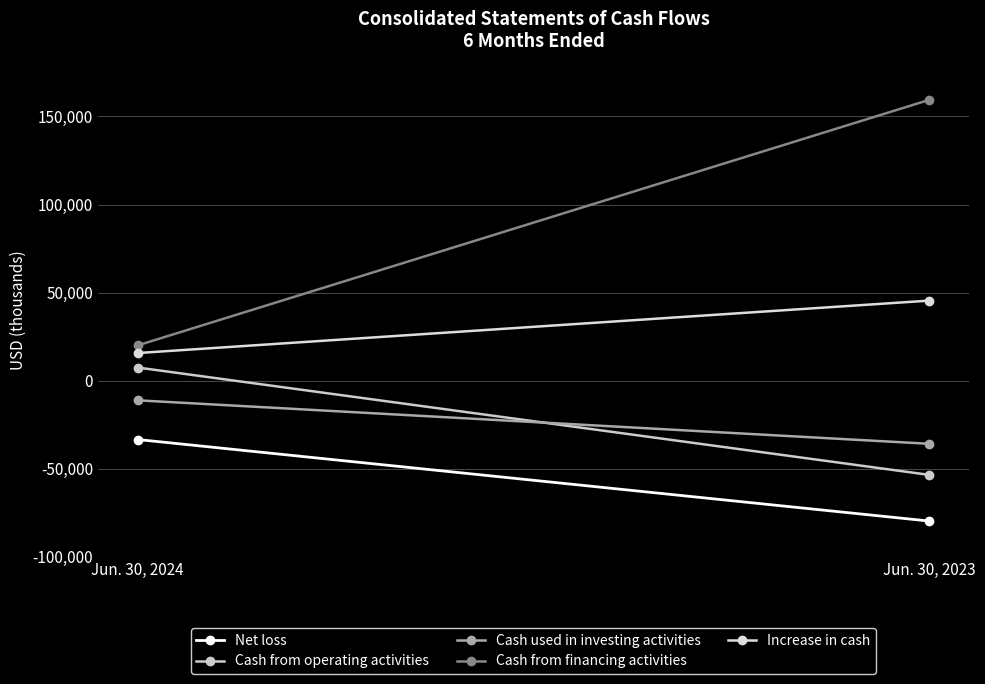

What is the sum of the Cash from operating activities values at Jun. 30, 2023 and Jun. 30, 2024?

-45980